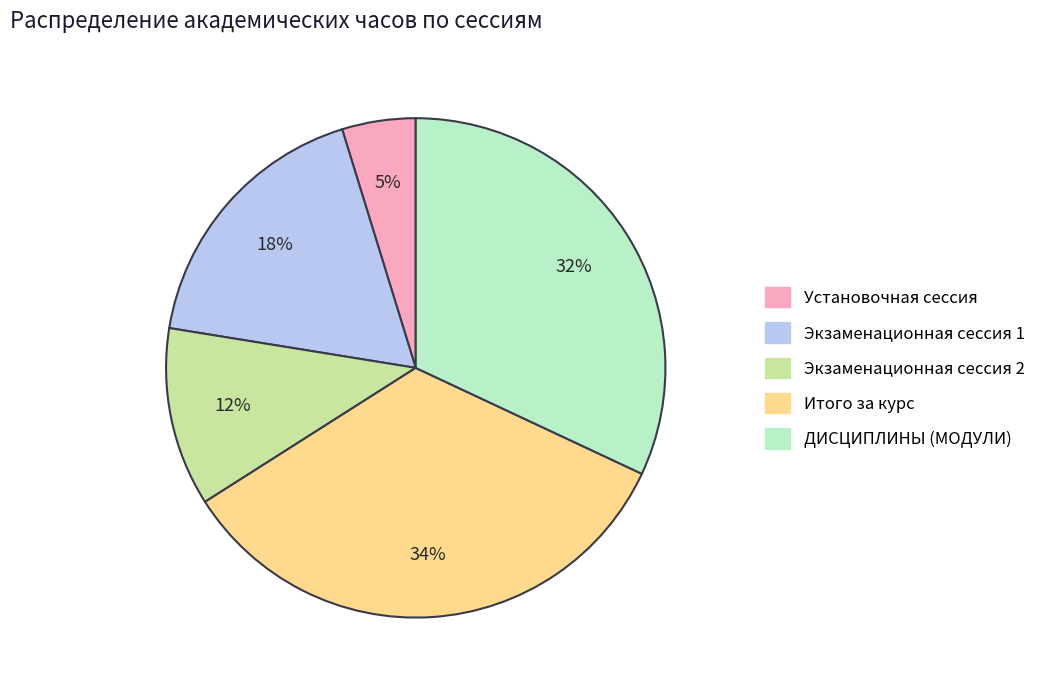

Does Итого за курс account for over 50% of the chart?

No